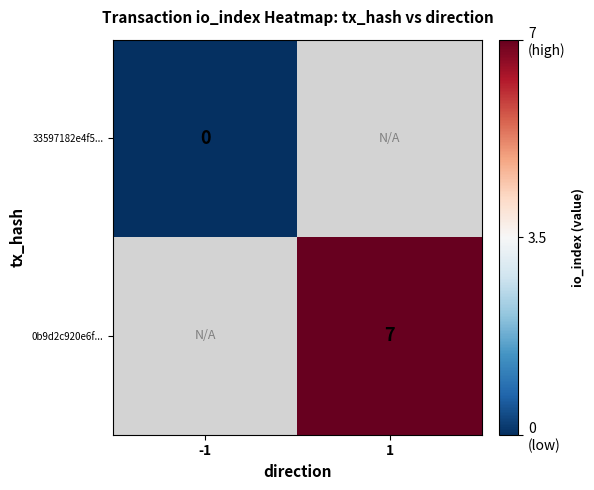

List the labels in order of 33597182e4f5... value, smallest first.

-1, 1